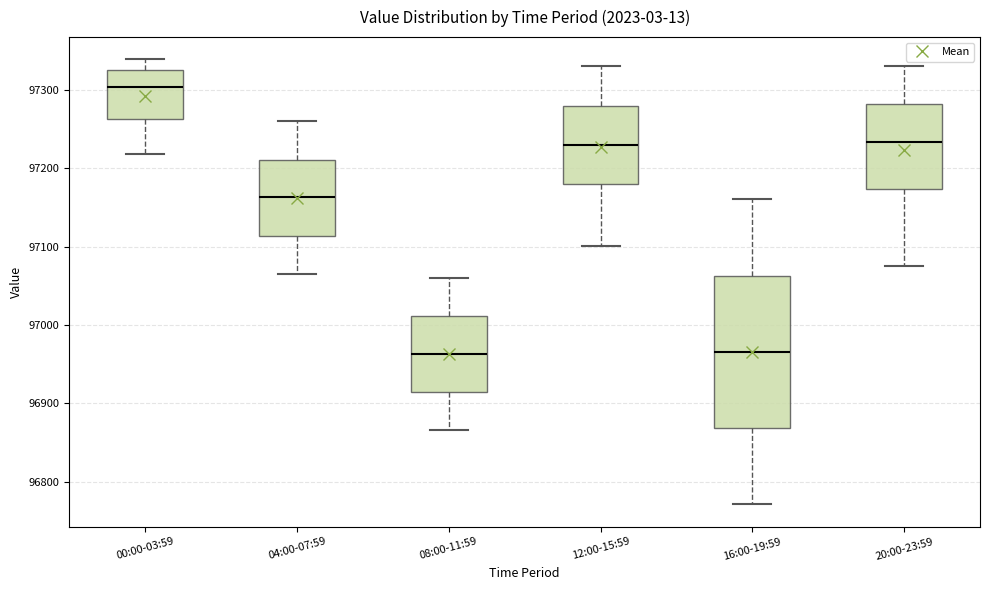

Reading left to right, read every box against the y-axis: the position of its median line, the range the box covers, and the ends of its whiskers. The values are not printed on the chart, so give them approximately, as read against the axis.

00:00-03:59: median 97300, box 97260 to 97330, whiskers 97220 to 97340
04:00-07:59: median 97160, box 97110 to 97210, whiskers 97070 to 97260
08:00-11:59: median 96960, box 96910 to 97010, whiskers 96870 to 97060
12:00-15:59: median 97230, box 97180 to 97280, whiskers 97100 to 97330
16:00-19:59: median 96970, box 96870 to 97060, whiskers 96770 to 97160
20:00-23:59: median 97230, box 97170 to 97280, whiskers 97080 to 97330